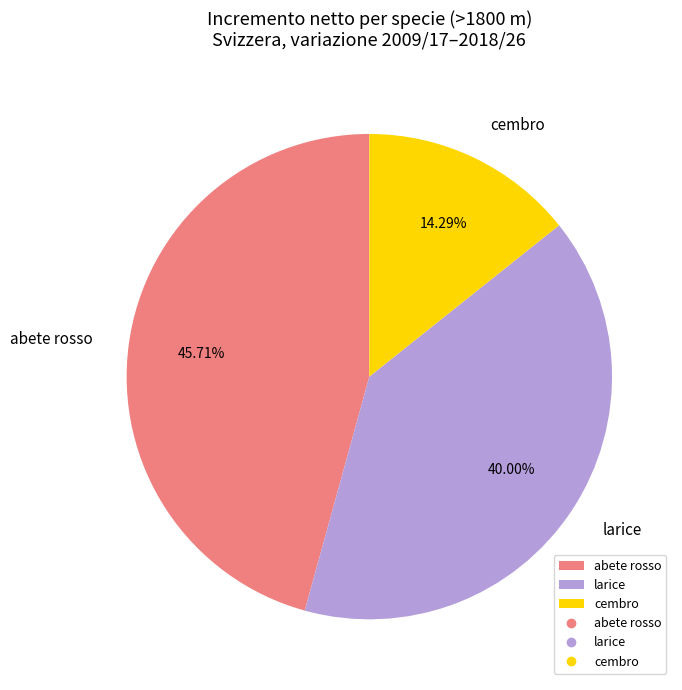

Rank the categories by value from lowest to highest.

cembro, larice, abete rosso